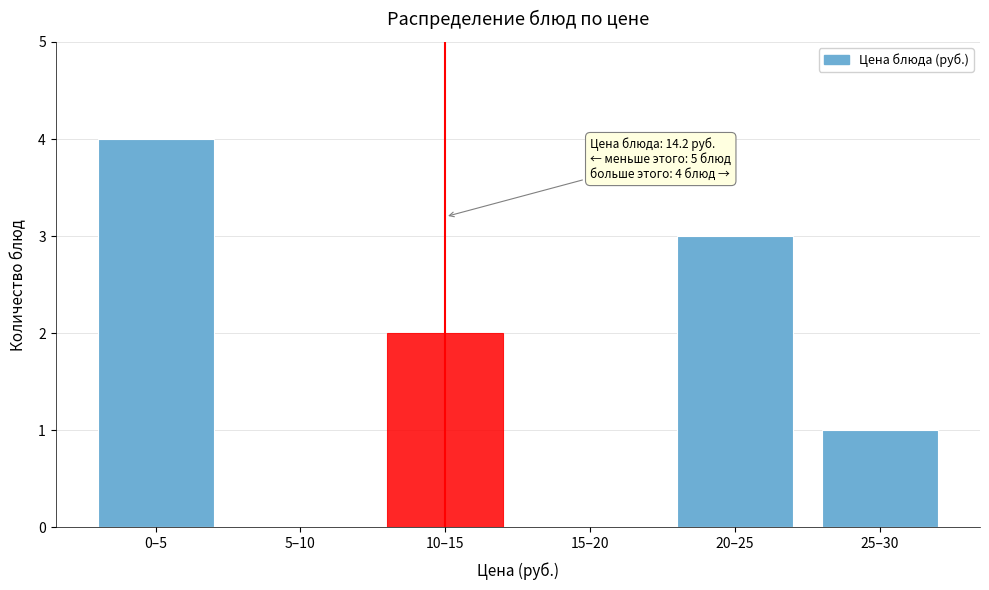

Reading left to right, transcribe all the data shown in this chart.

0–5=4	5–10=0	10–15=2	15–20=0	20–25=3	25–30=1